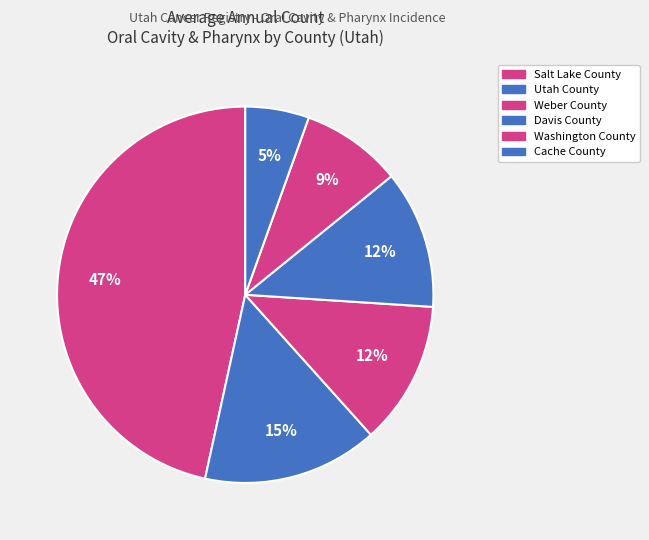

How many slices are in this pie chart?

6